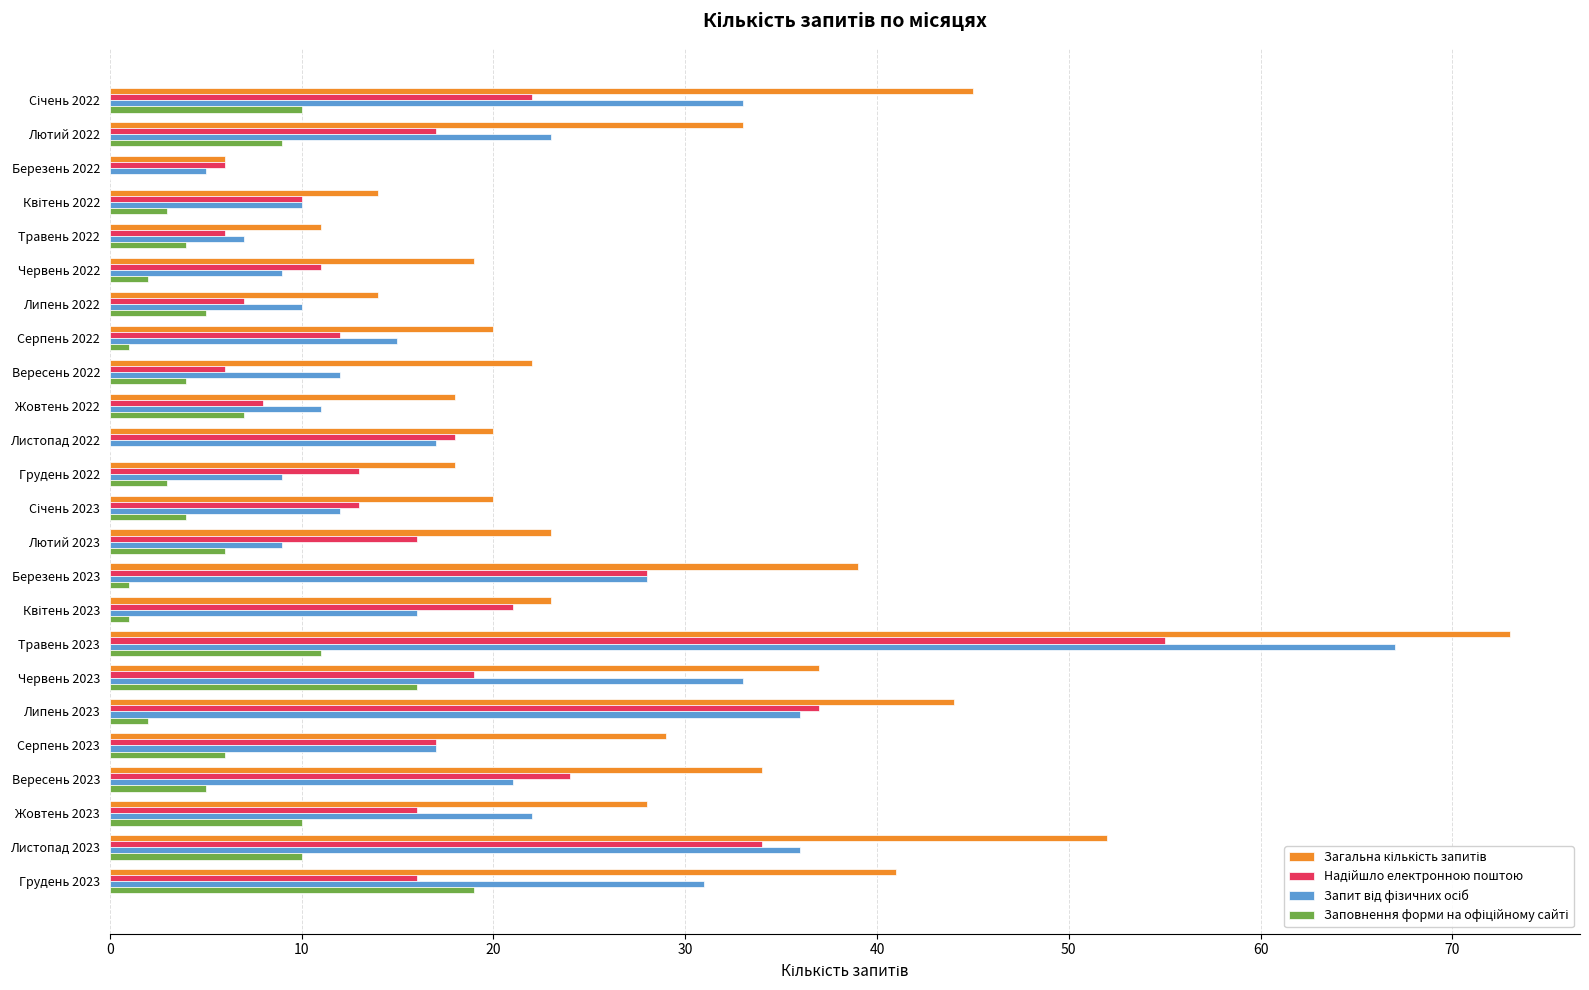

Which label corresponds to the largest value in the chart?

Травень 2023